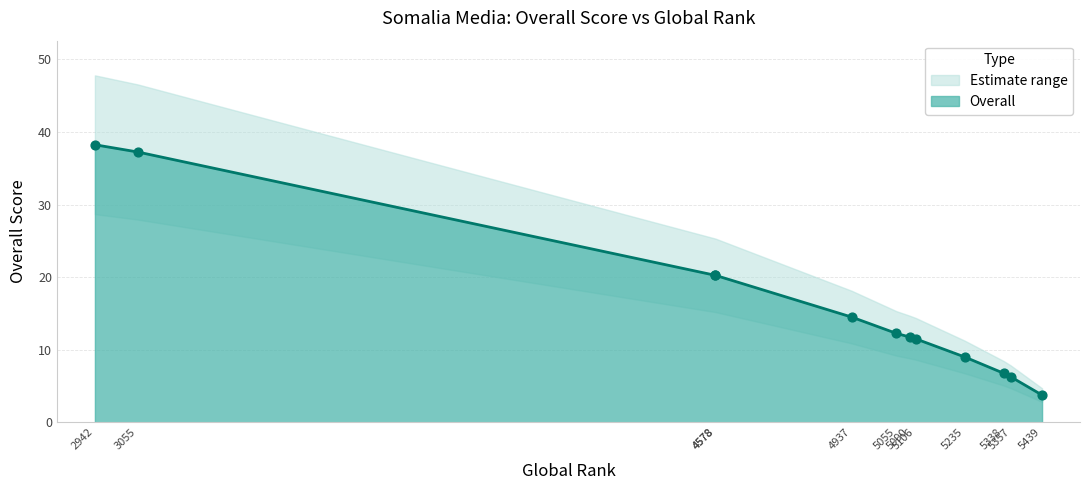

Approximately how many times larger is the value at 2942 compared to 3055?

1.0